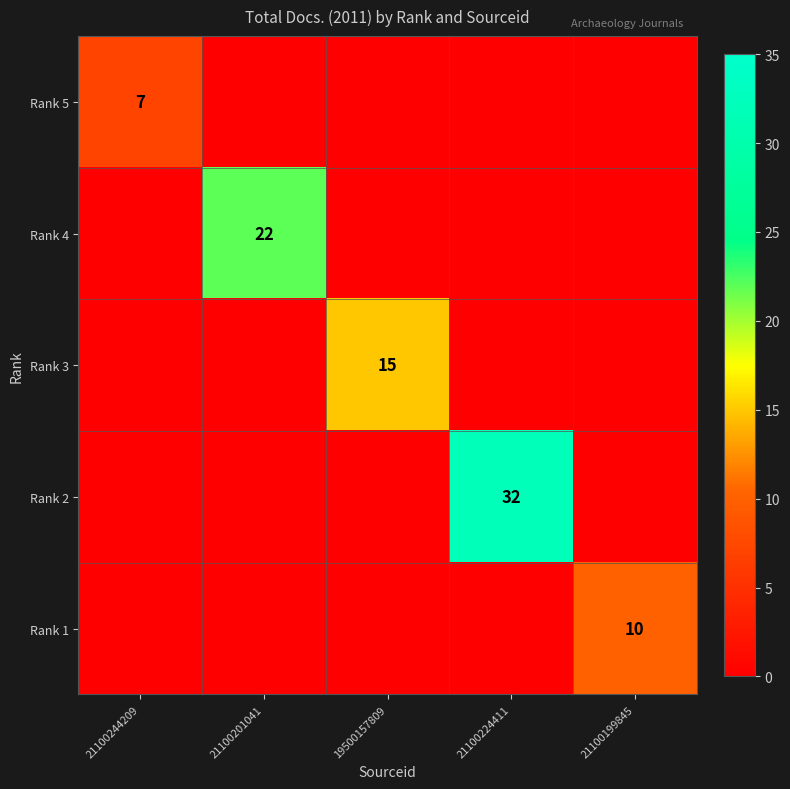

Is it true that Rank 3 equals 15 at 19500157809?

True